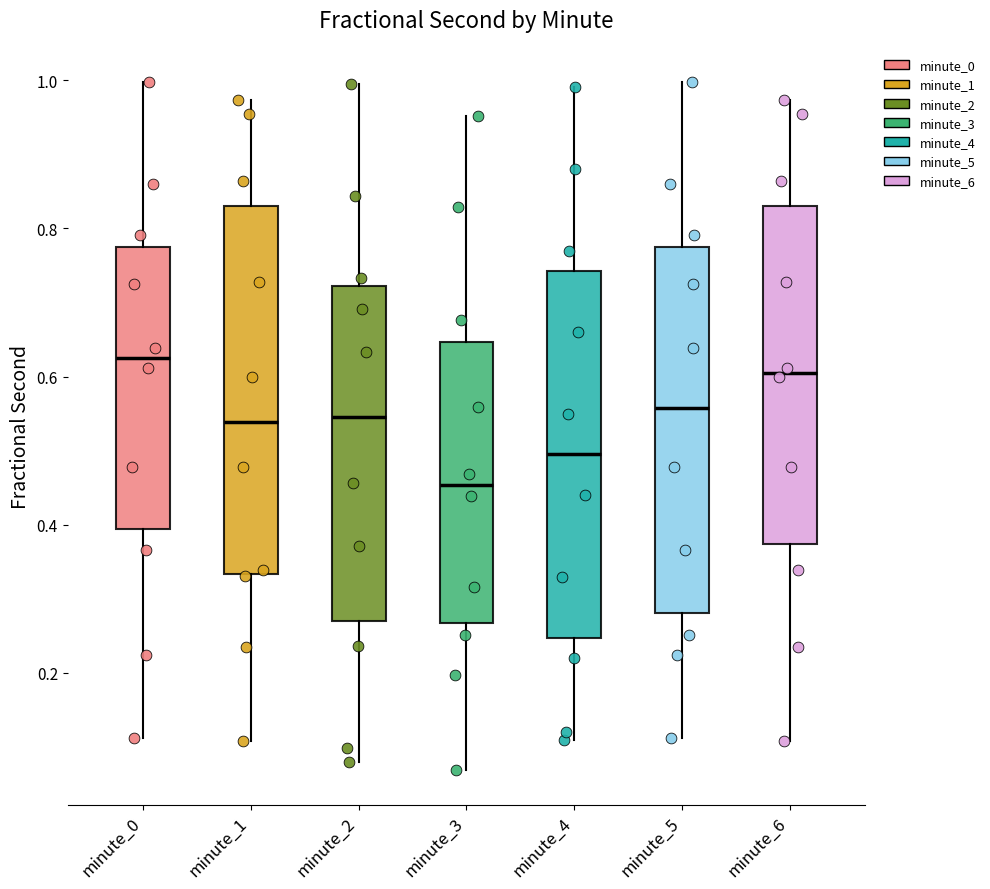

Where is the upper edge of the box for minute_5 on the y-axis? The values are not printed on the chart, so give them approximately, as read against the axis.

0.78